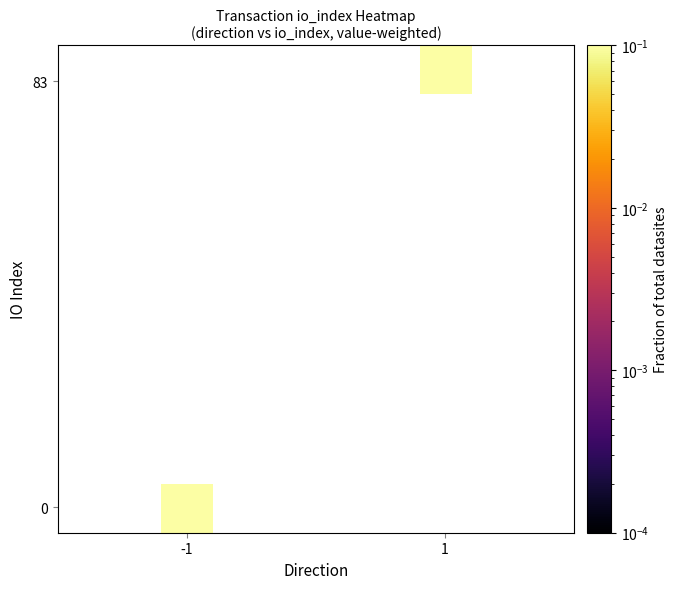

How many data points does each series have?

10